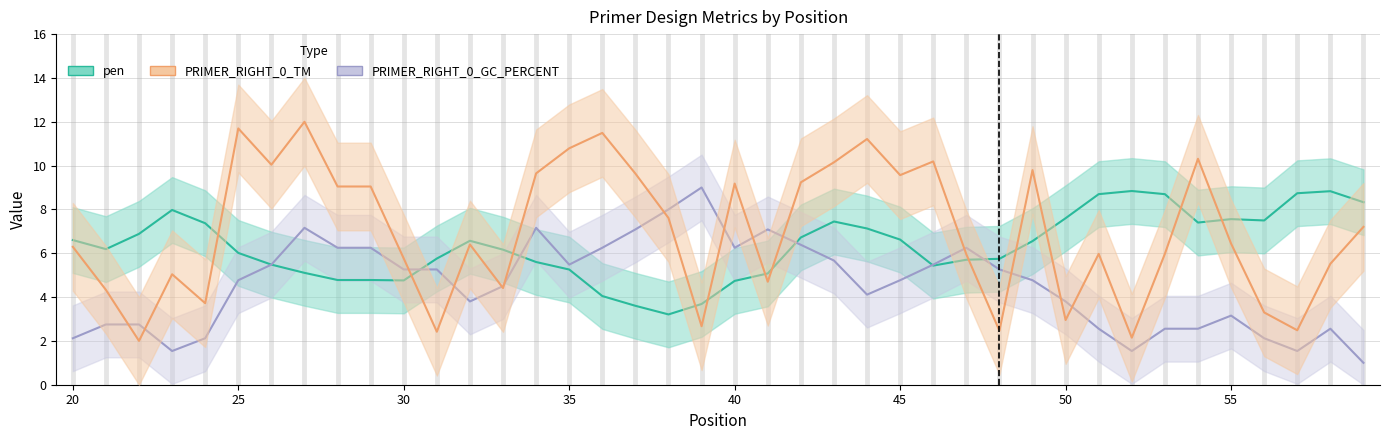

At how many categories does at least one series exceed 8?

24